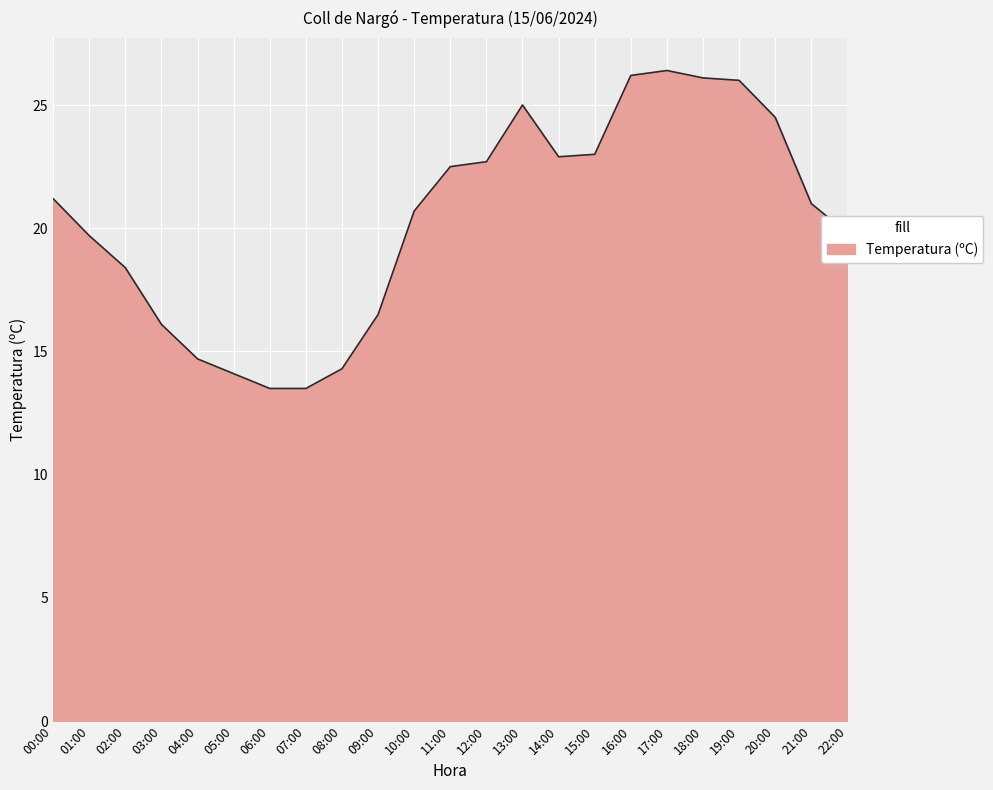

What is the sum of the values at 19:00 and 02:00?

44.4